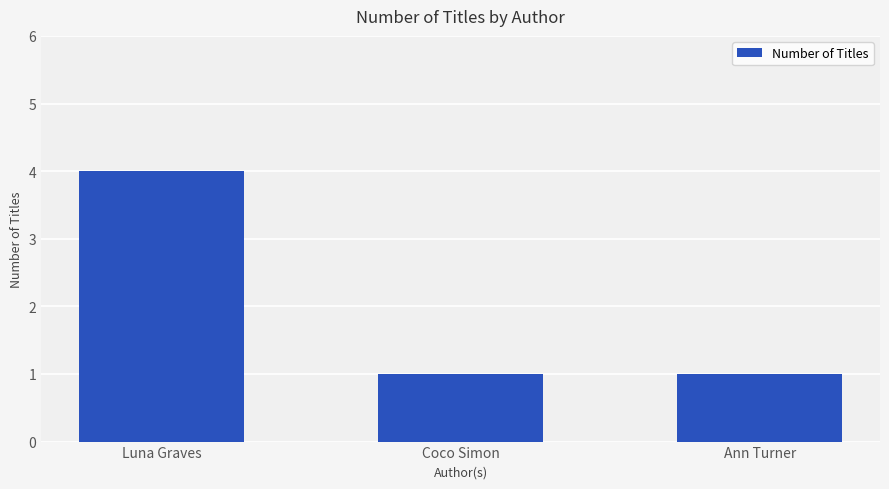

Reading left to right, extract all data points from this chart.

4	1	1